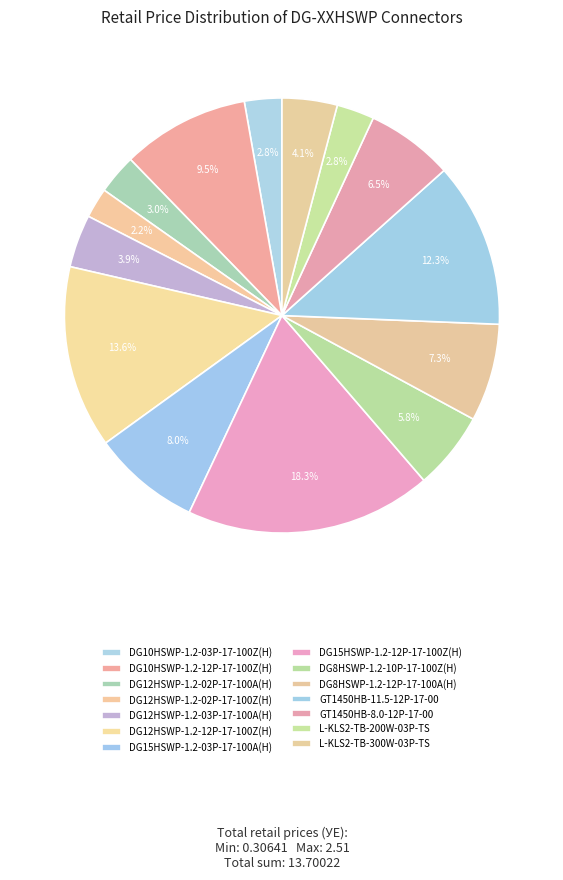

How many segments does this pie chart have?

14